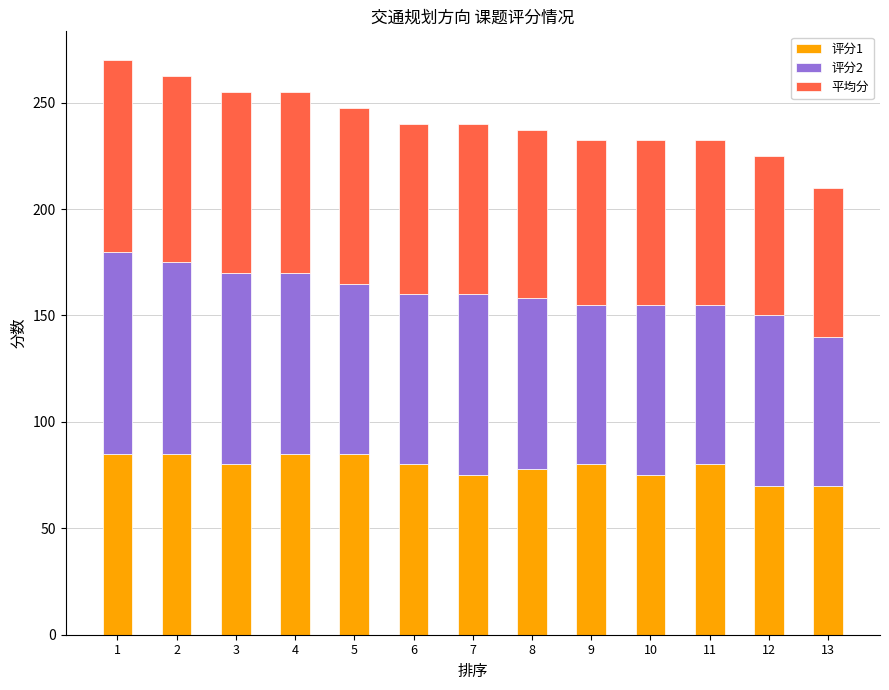

What is the difference between the maximum and minimum values in the 评分1 series?

15.0